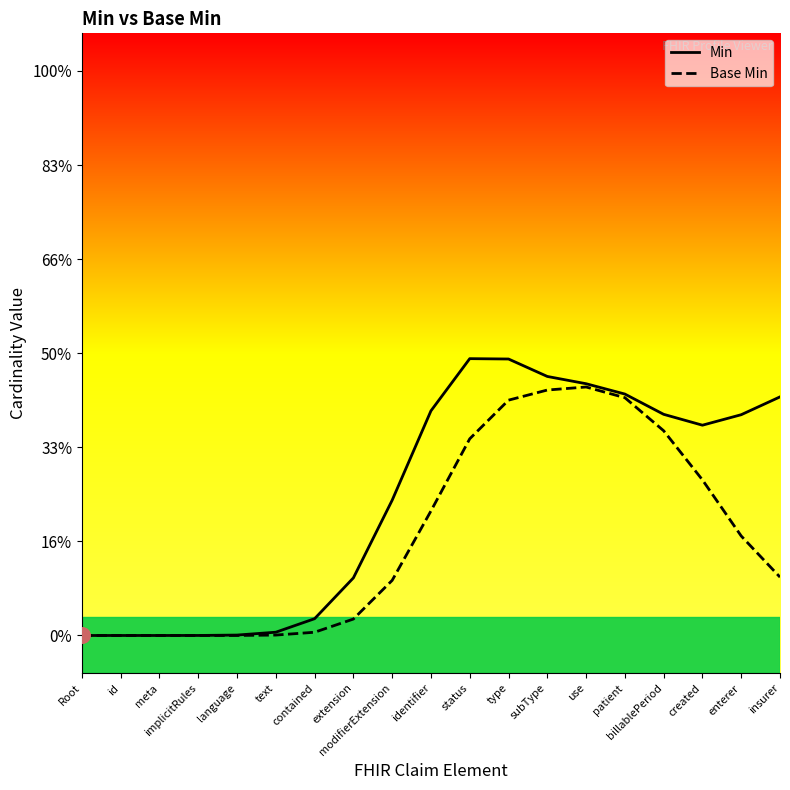

What are all the series names shown in the legend?

Min, Base Min